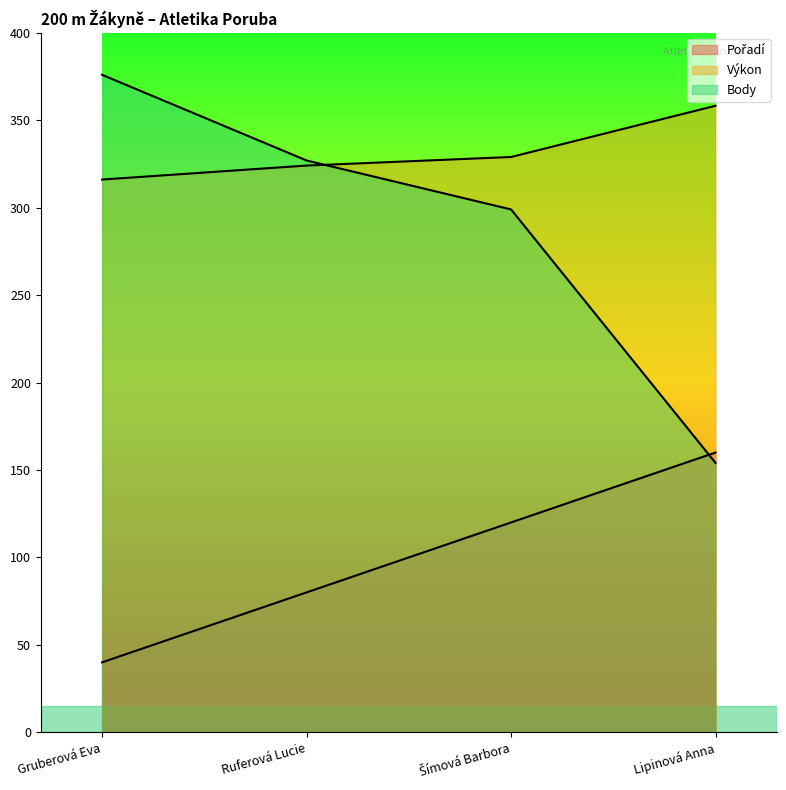

True or false: Výkon has more than 2 points higher than both neighbors.

False